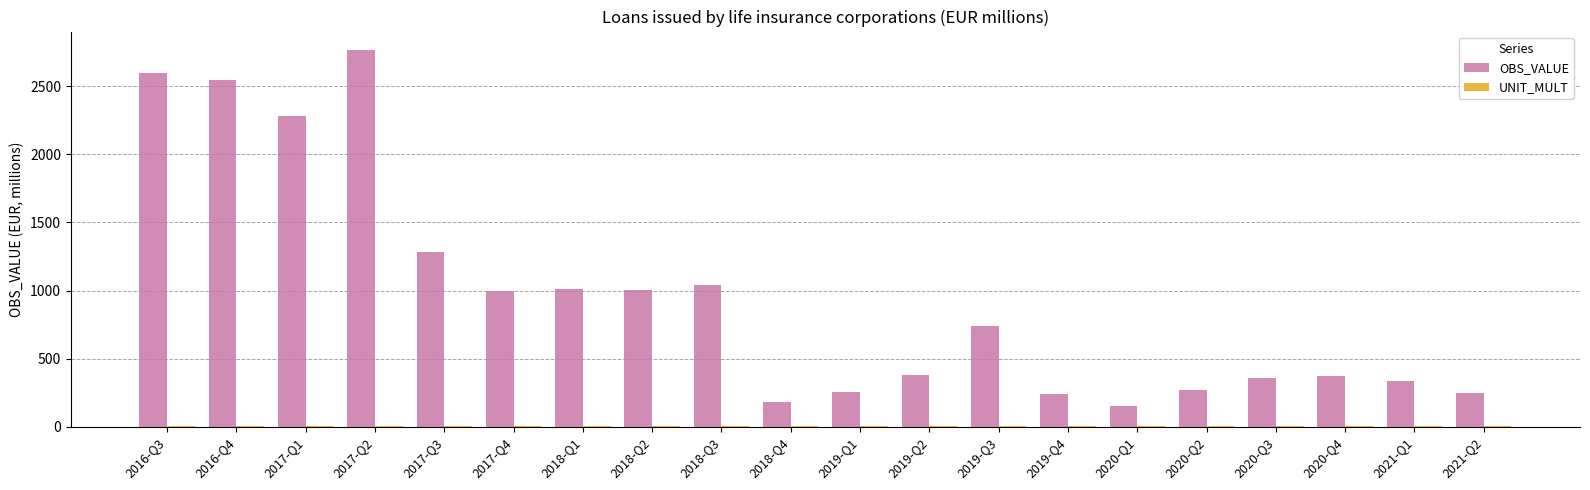

Which series has the largest total across all categories?

OBS_VALUE